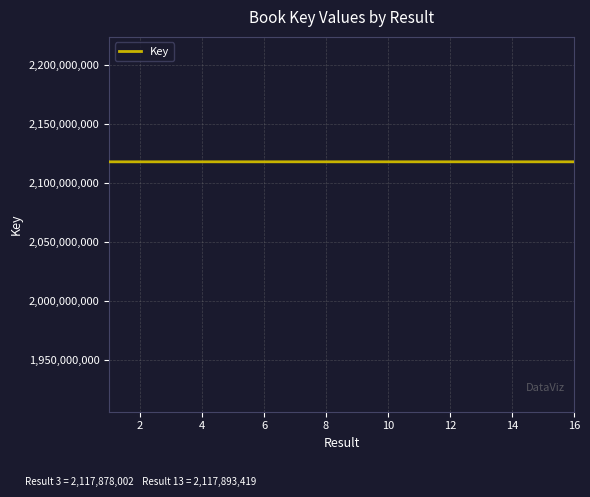

What is the greatest value displayed?

2117893419